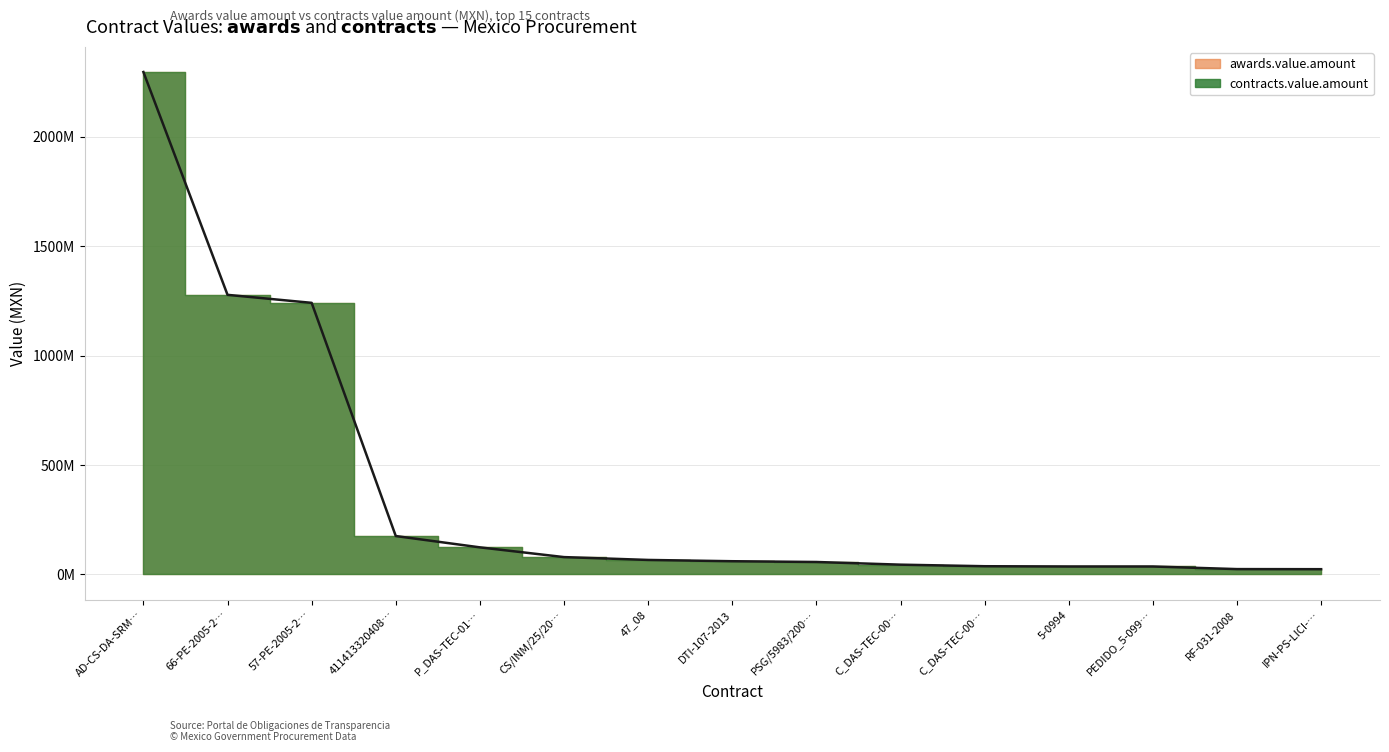

What is the sum of all values?

5578910944.4